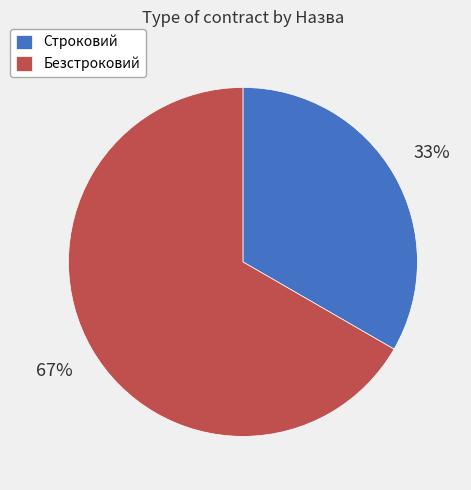

Combined, do Строковий and Безстроковий account for over 50%?

Yes